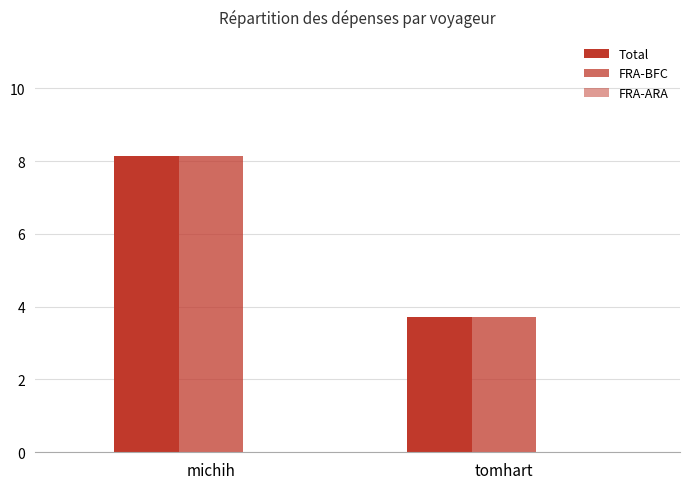

Reading right to left, what are all the values shown in this chart?

Total: 3.7	8.2
FRA-BFC: 3.7	8.2
FRA-ARA: 0.0	0.0